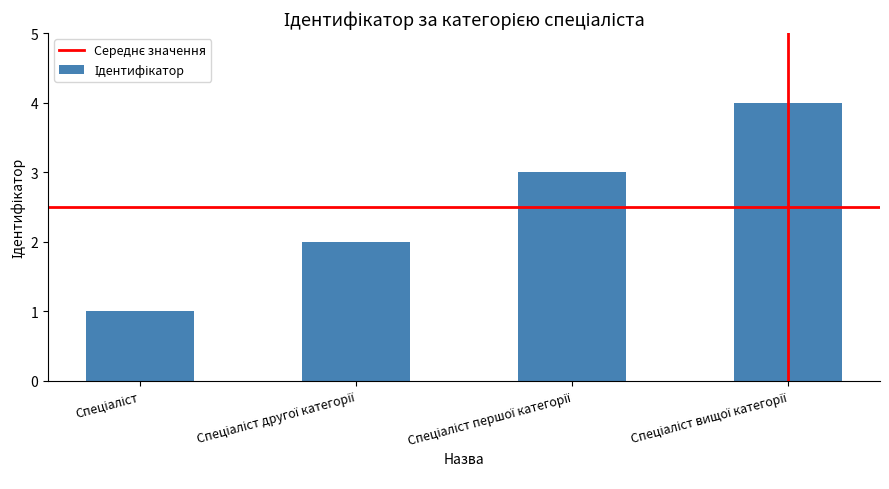

What is the minimum value shown in the chart?

1